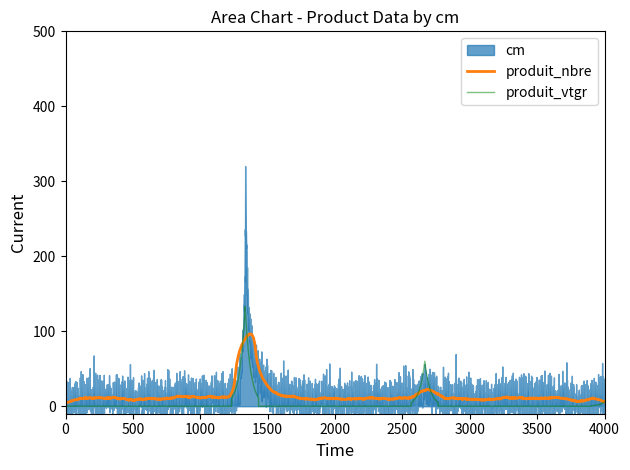

What is the highest value of the produit_vtgr series?

132.9